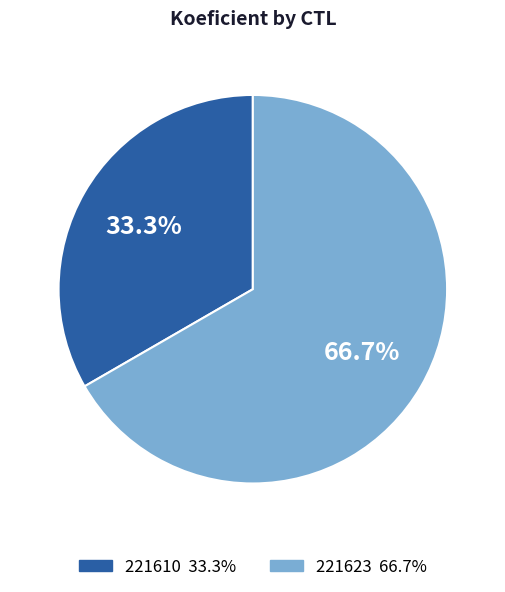

How much of the chart is everything except 221610?

66.7%